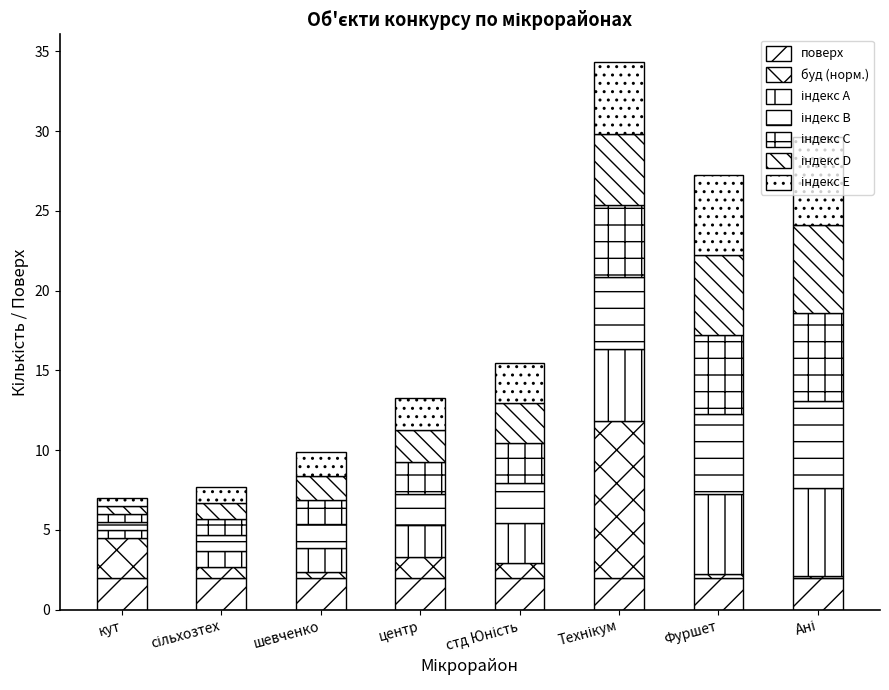

Between сільхозтех and шевченко, which is larger?

сільхозтех